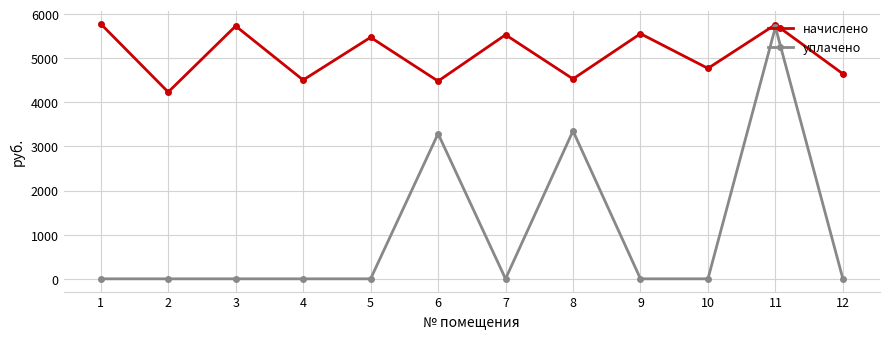

At which label is уплачено closest to 2852?

6